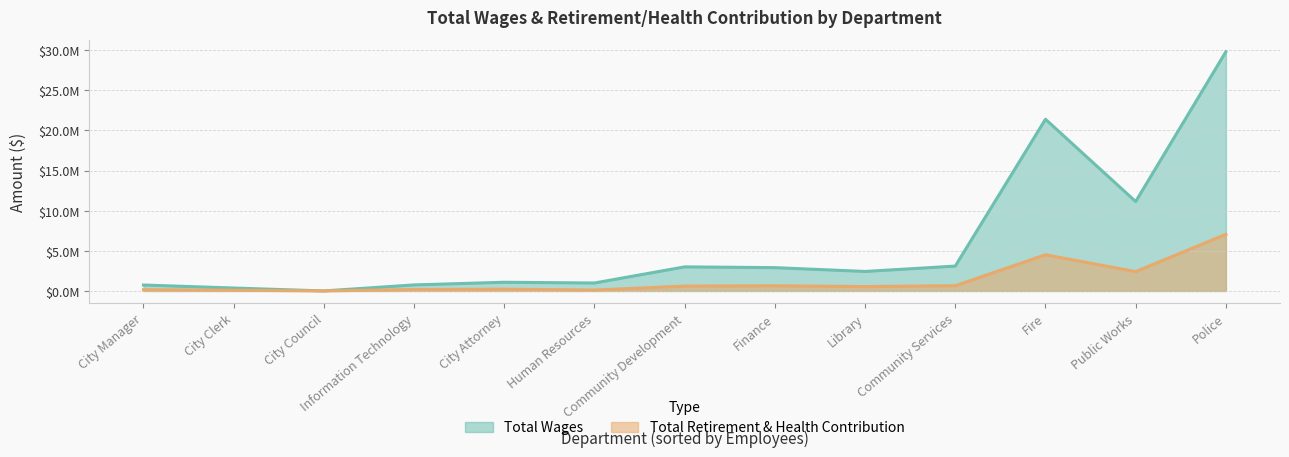

What is the difference between the maximum and minimum values in the Total Retirement & Health Contribution series?

7057339